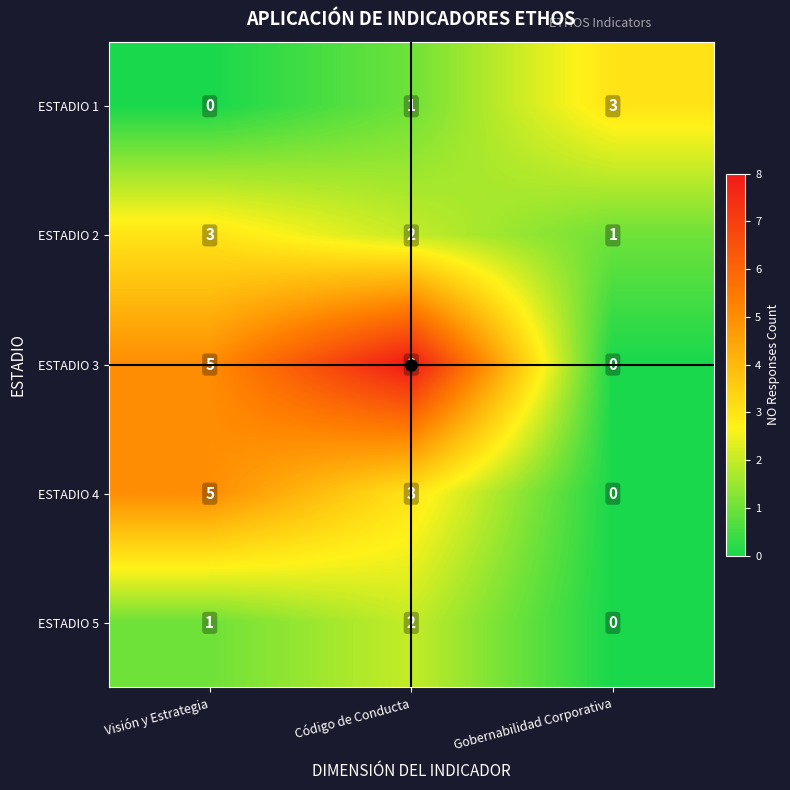

What is the maximum value for ESTADIO 2?

3